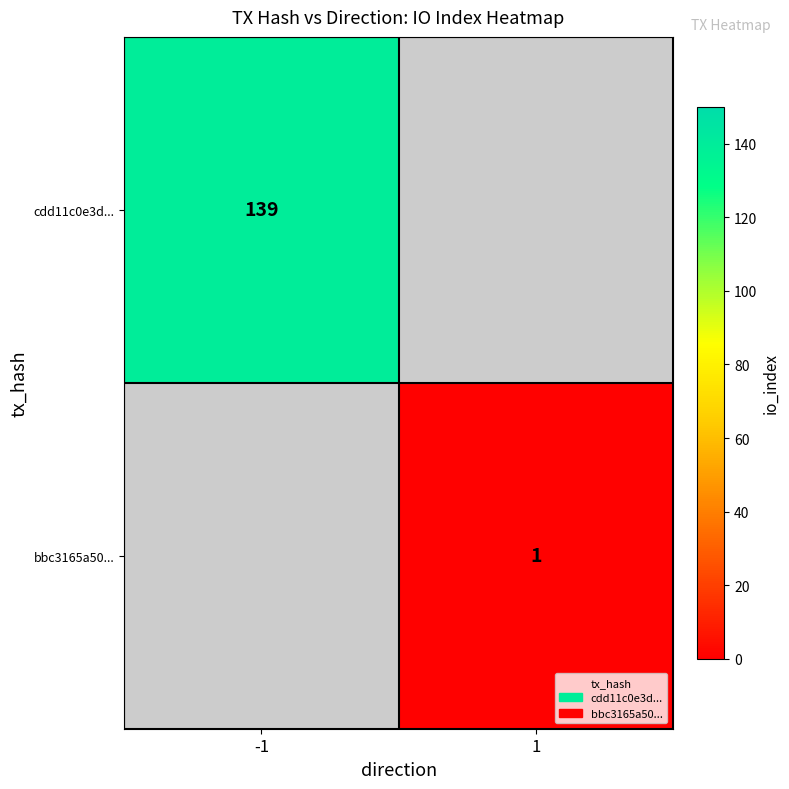

Is it true that bbc3165a50... equals 2 at 1?

False